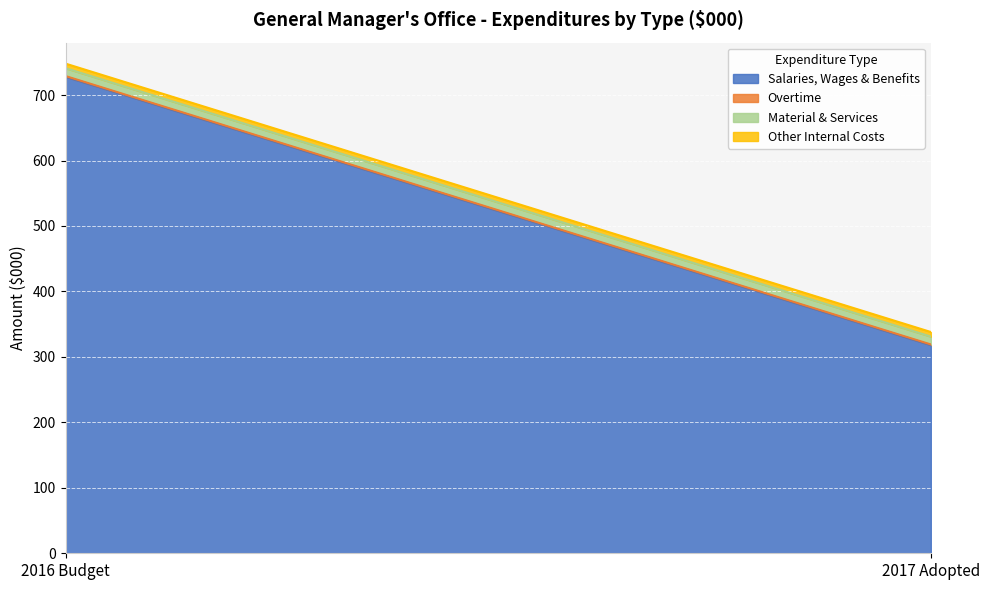

Reading left to right, transcribe all the data shown in this chart.

Salaries, Wages & Benefits: 2016 Budget=728	2017 Adopted=318
Overtime: 2016 Budget=1	2017 Adopted=1
Material & Services: 2016 Budget=12	2017 Adopted=12
Other Internal Costs: 2016 Budget=7	2017 Adopted=7